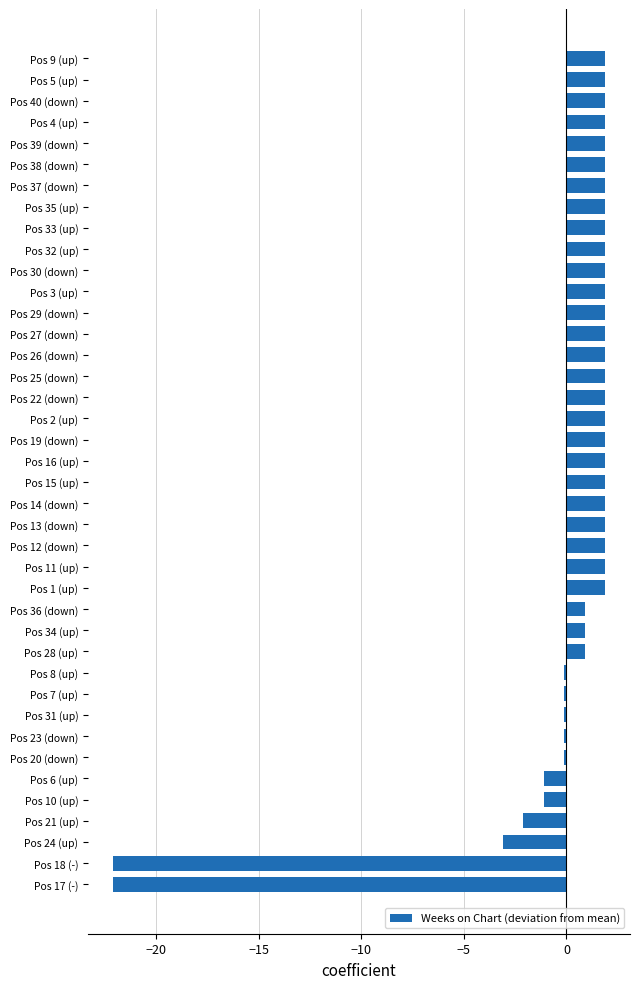

At which label is the value closest to -10?

Pos 24 (up)